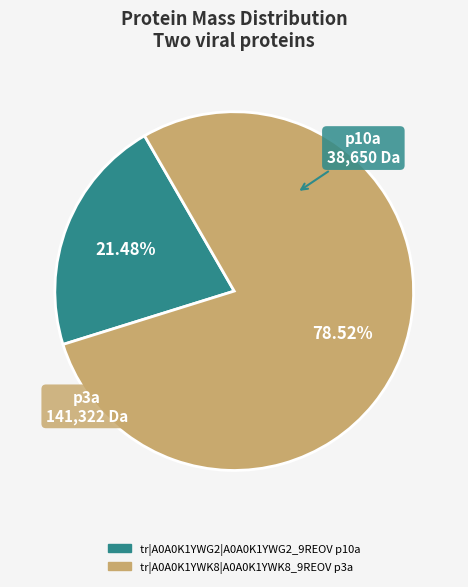

How many slices are in this pie chart?

2